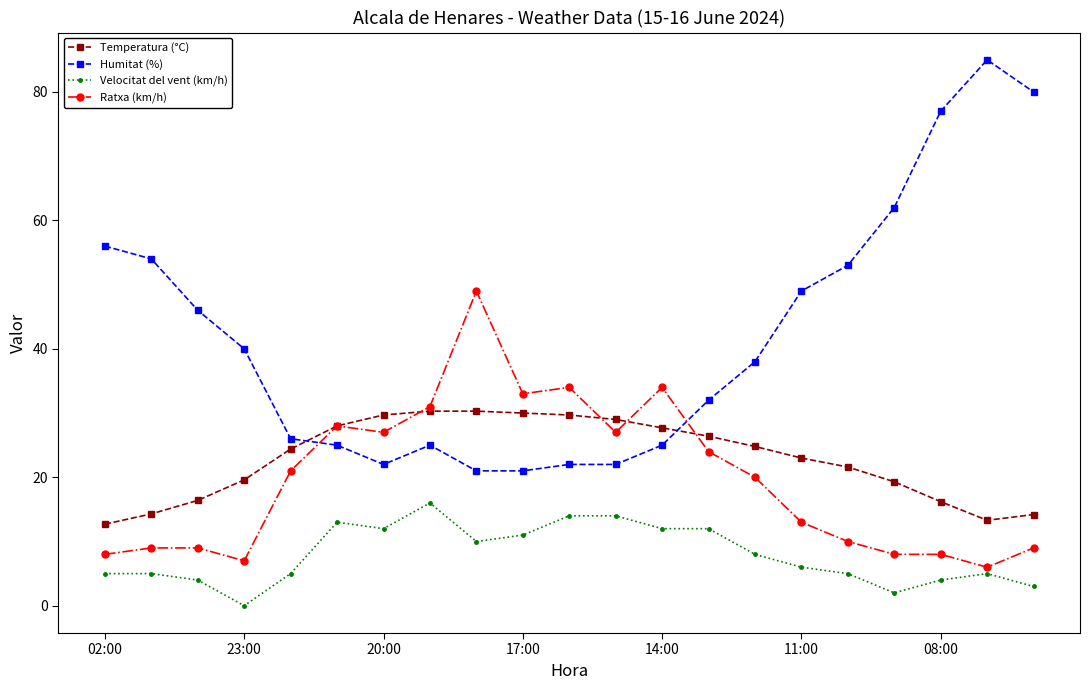

What is the lowest value of the Temperatura (°C) series?

12.7